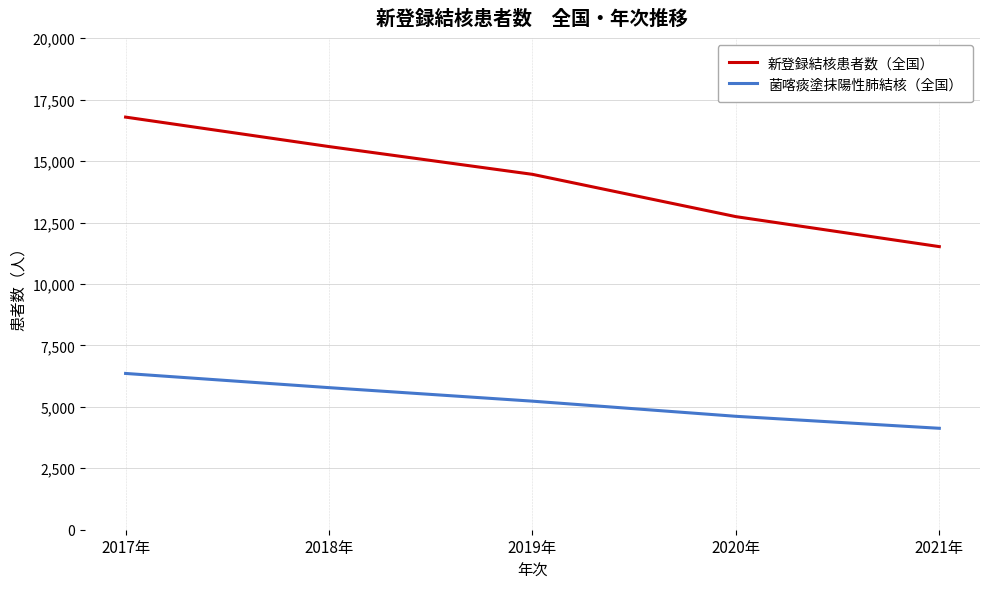

What are all the series names shown in the legend?

新登録結核患者数（全国）, 菌喀痰塗抹陽性肺結核（全国）